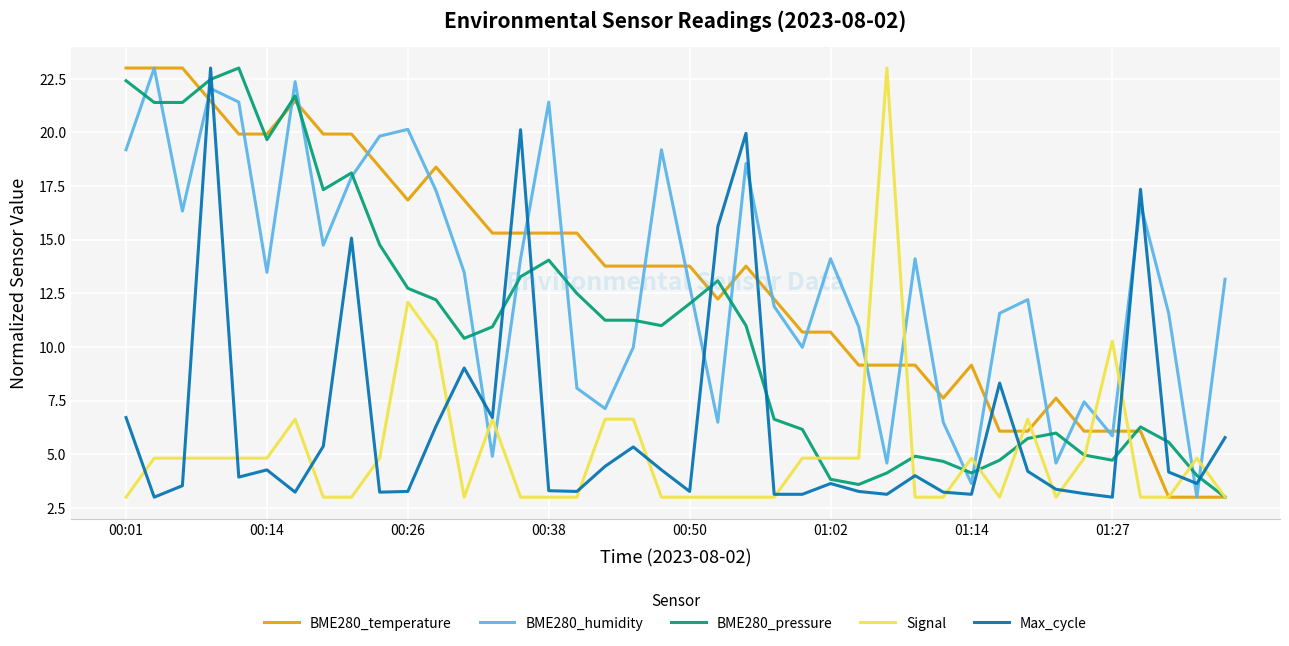

What is the maximum value for BME280_pressure?

23.0